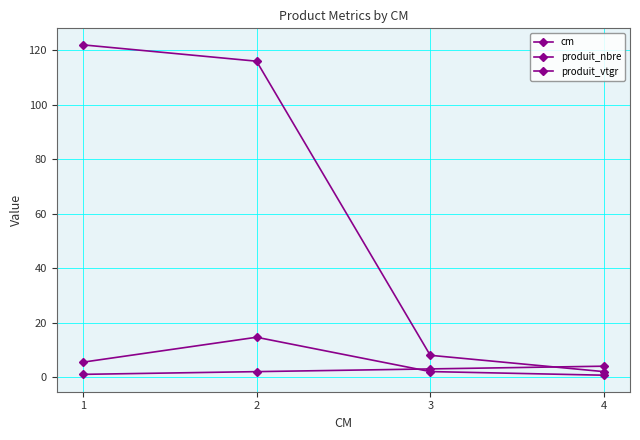

True or false: cm has more than 1 points higher than both neighbors.

False